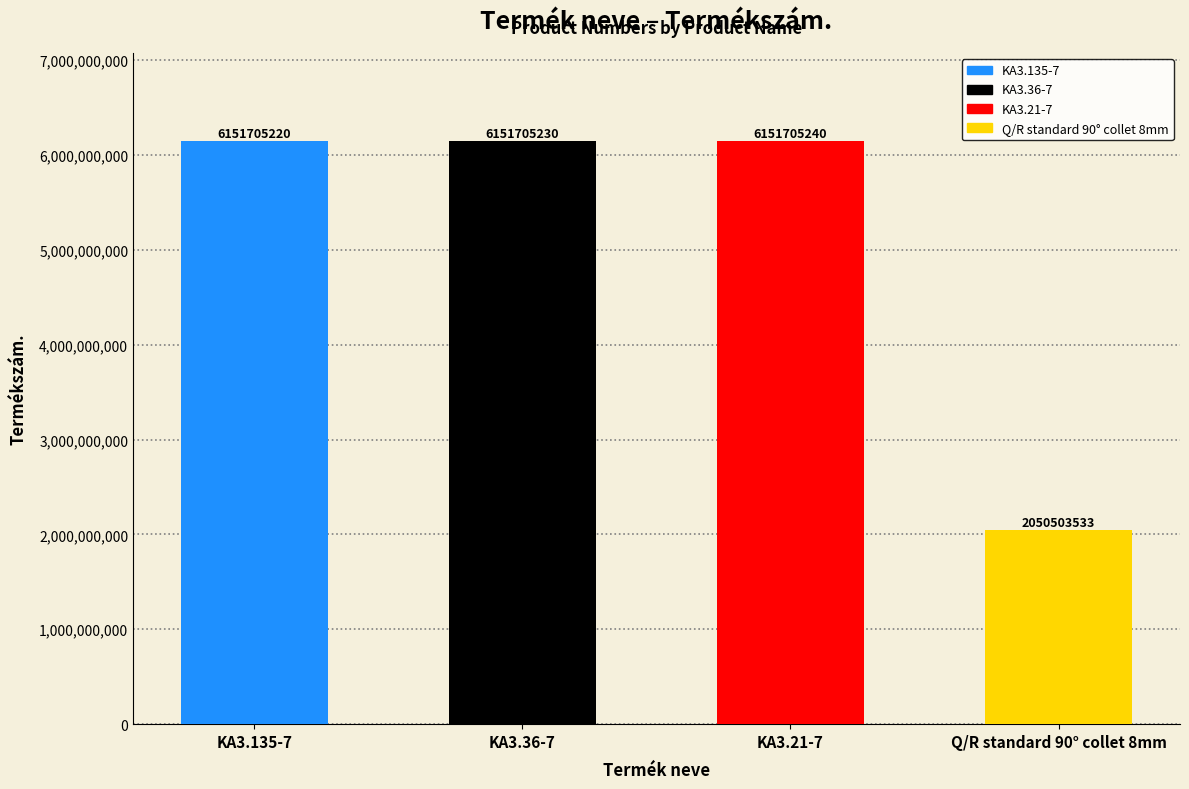

What is the greatest value displayed?

6151705240